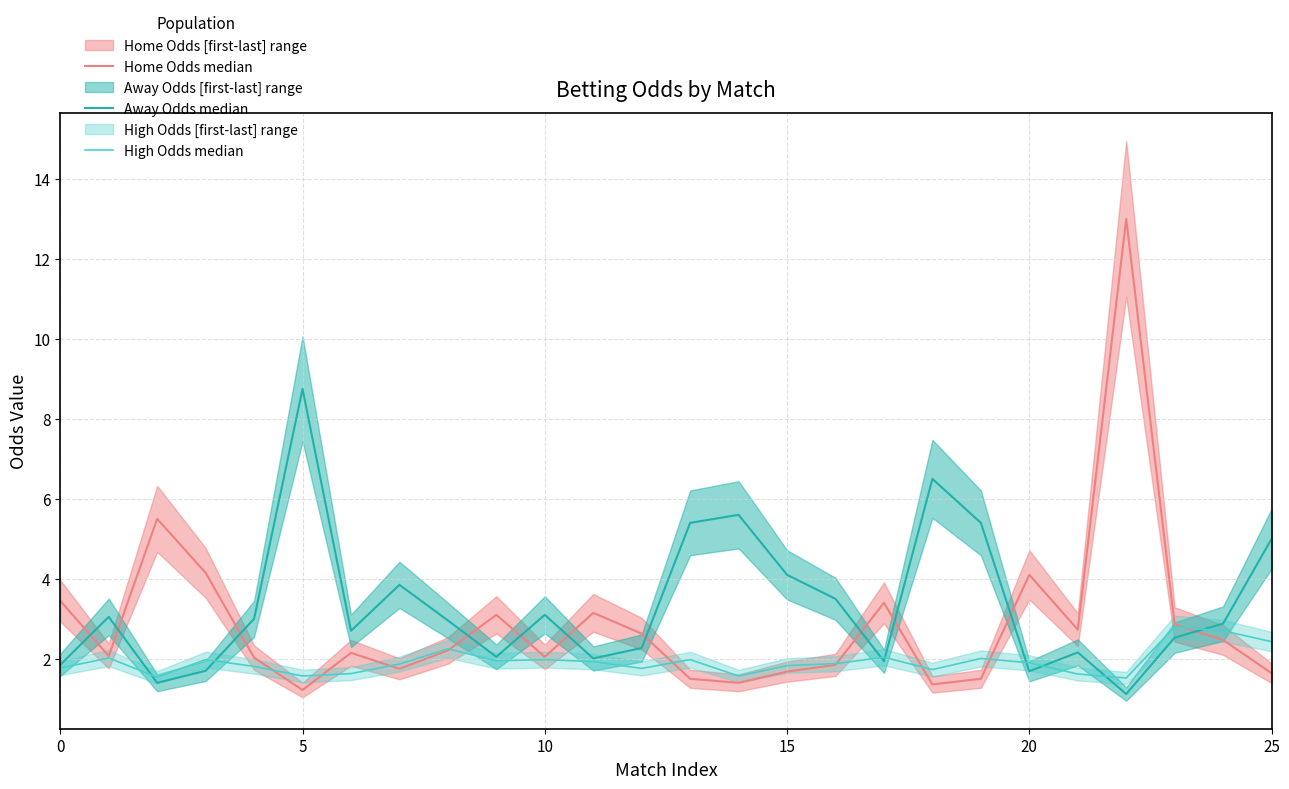

The Home Odds median series shows 2.8 at 5. True or false?

False